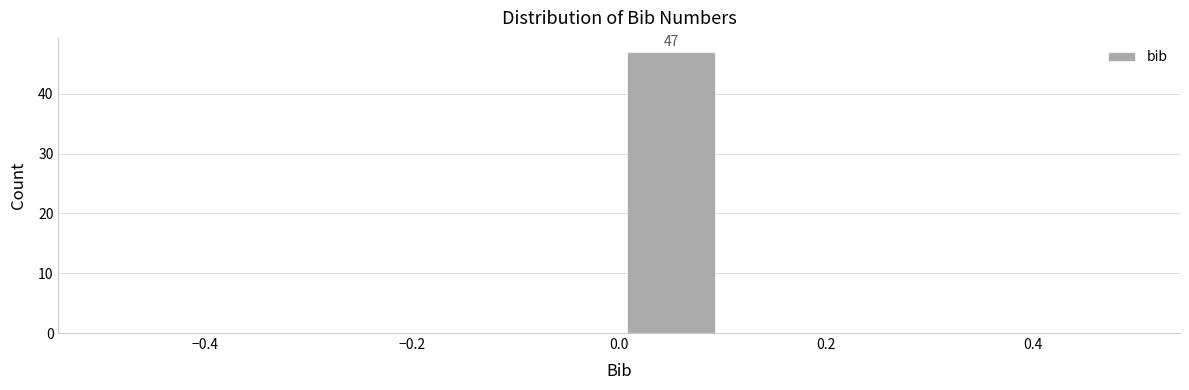

Over which range of the x-axis is the bar tallest?

0.0 to 0.1